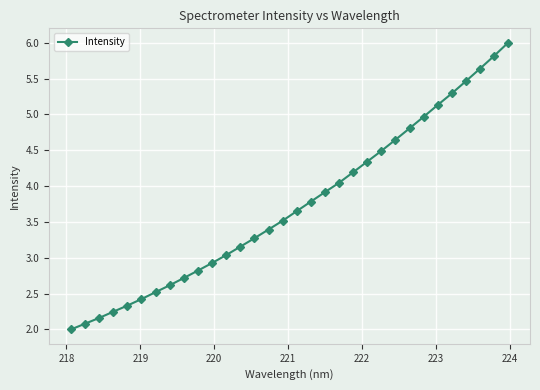

What is the difference between the second highest and minimum values?

3.8